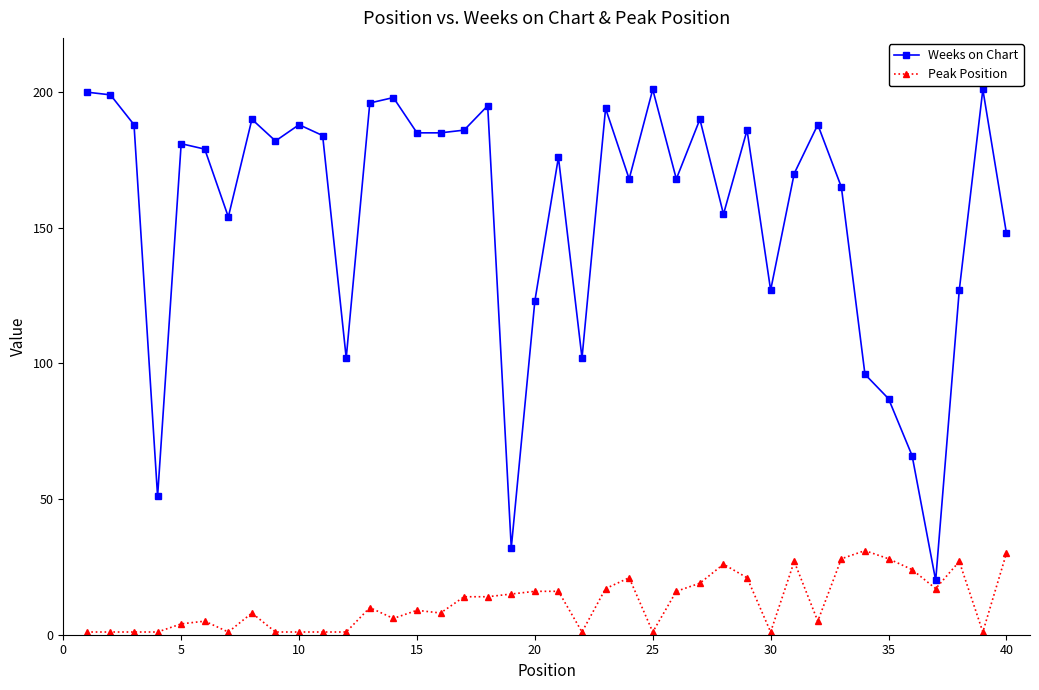

Reading right to left, extract all data points from this chart.

Weeks on Chart: 148	201	127	20	66	87	96	165	188	170	127	186	155	190	168	201	168	194	102	176	123	32	195	186	185	185	198	196	102	184	188	182	190	154	179	181	51	188	199	200
Peak Position: 30	1	27	17	24	28	31	28	5	27	1	21	26	19	16	1	21	17	1	16	16	15	14	14	8	9	6	10	1	1	1	1	8	1	5	4	1	1	1	1